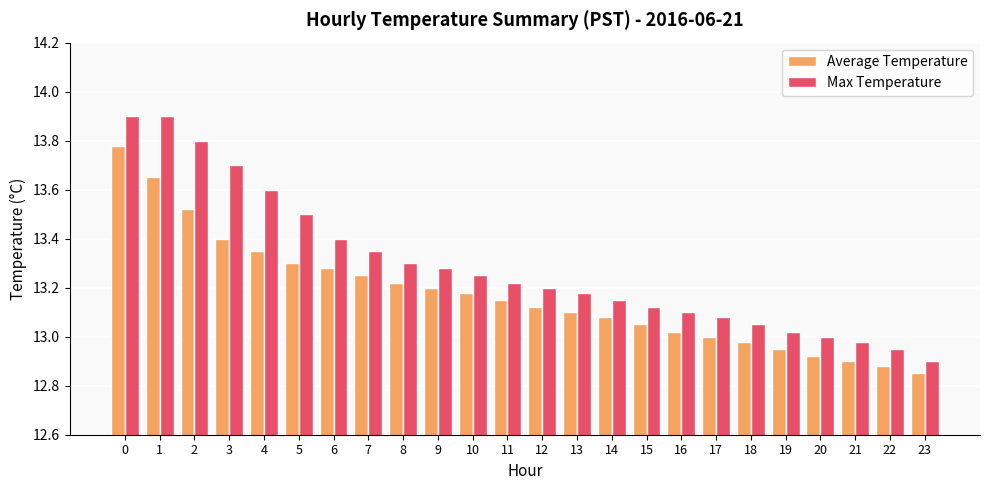

What is the value of the Max Temperature bar at the 2nd from the left?

13.9